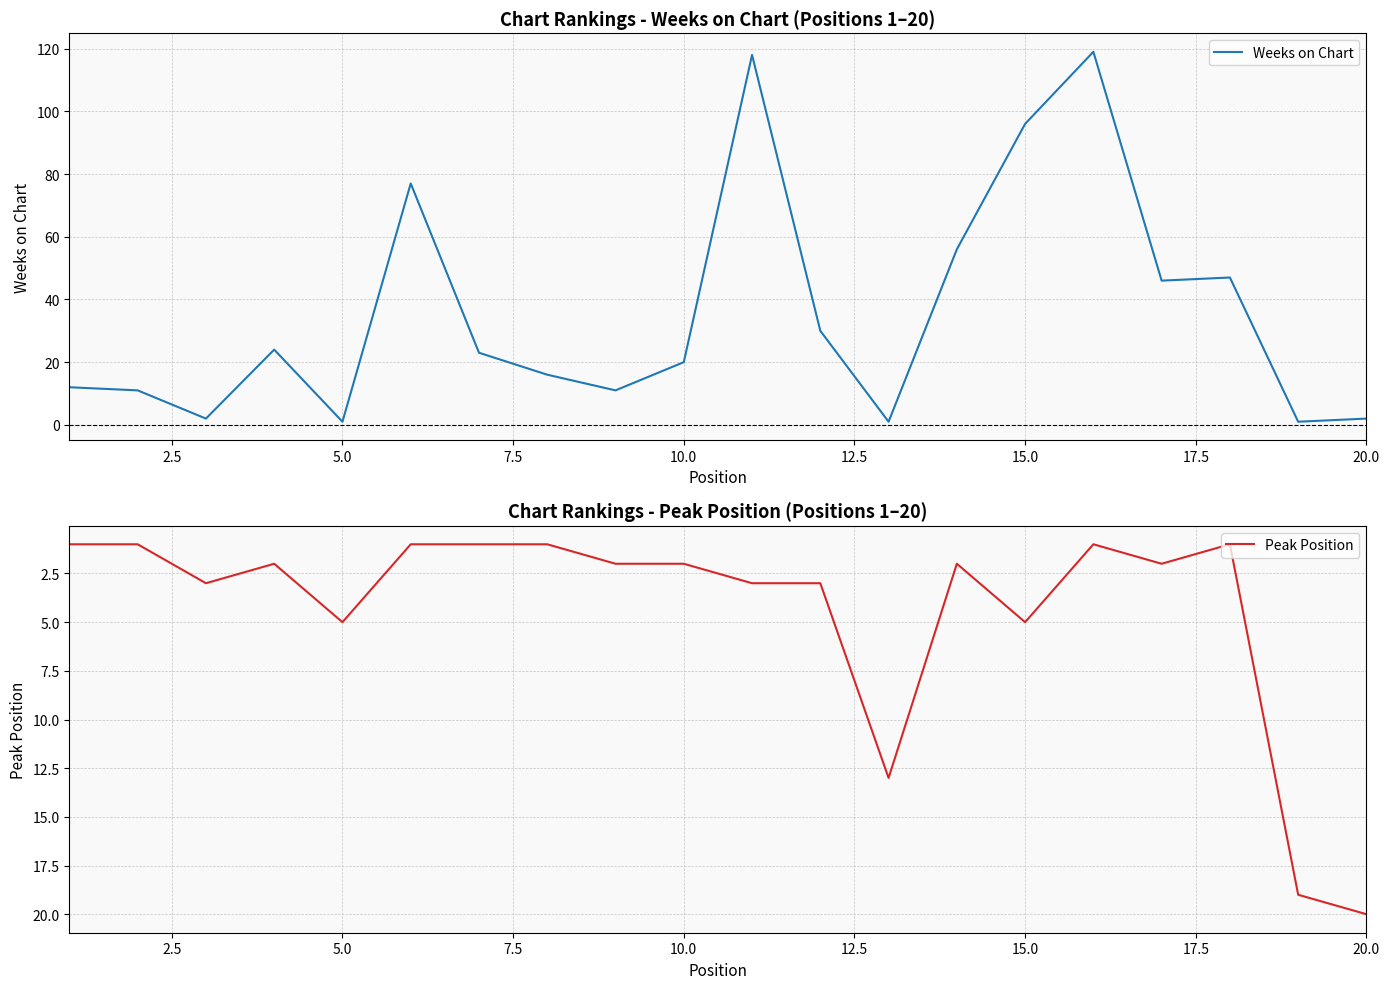

Which category has the highest value in the Peak Position series?

20.0